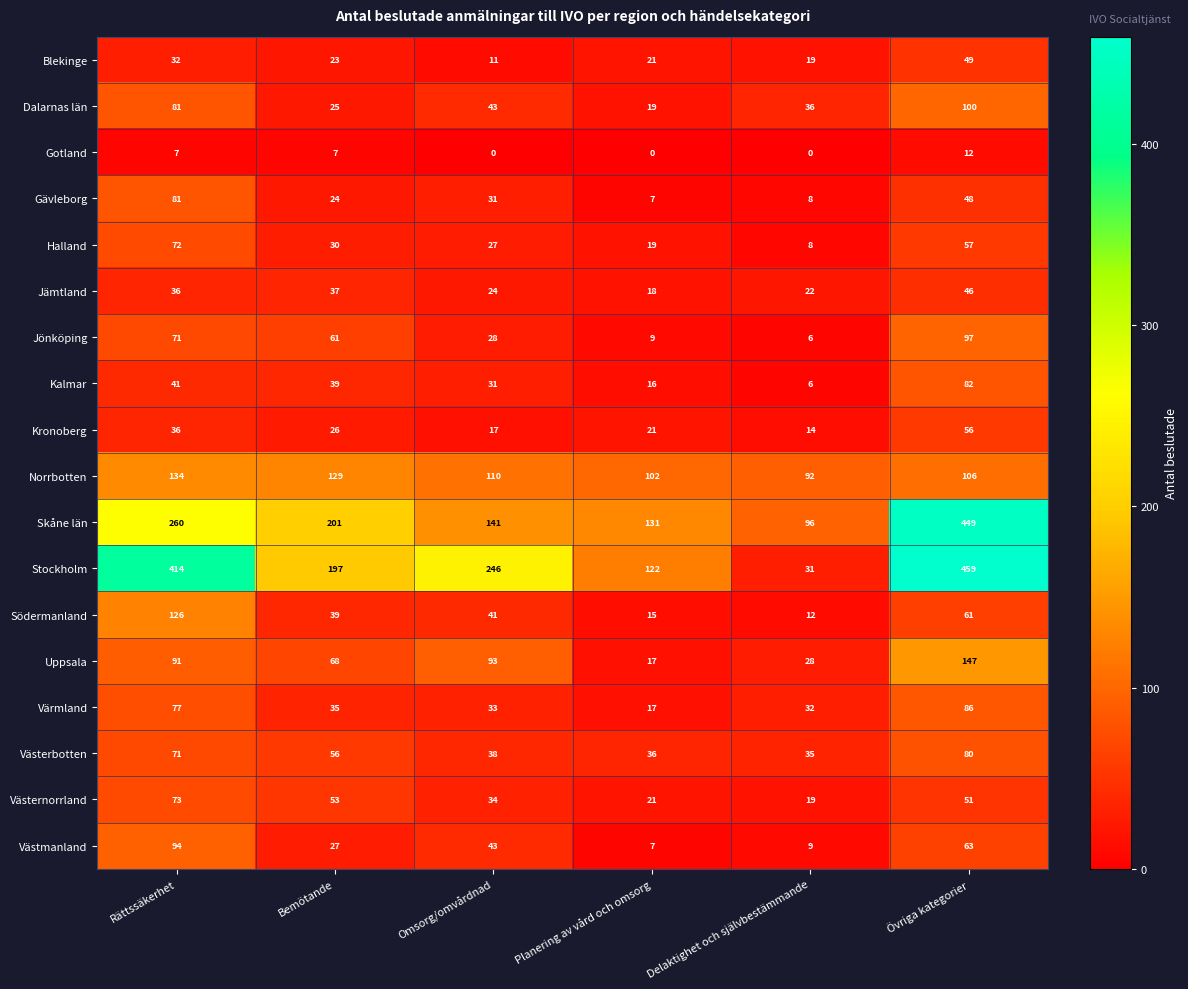

Between Planering av vård och omsorg and Delaktighet och självbestämmande, which series saw the biggest shift?

Stockholm